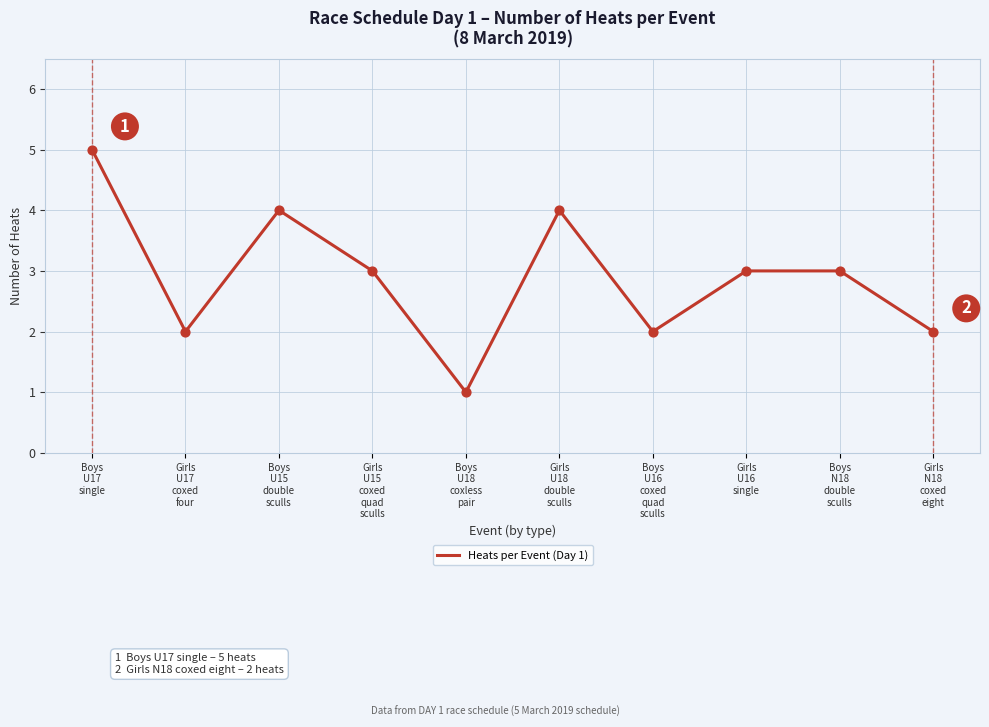

Which has a higher value, Boys
U17
single or Boys
U16
coxed
quad
sculls?

Boys
U17
single